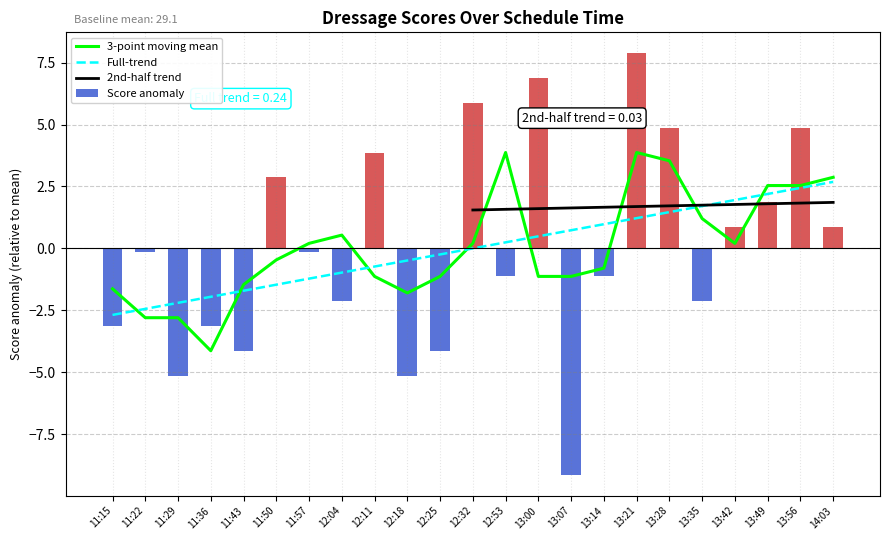

Reading left to right, what are all the values shown in this chart?

11:15=26	11:22=29	11:29=24	11:36=26	11:43=25	11:50=32	11:57=29	12:04=27	12:11=33	12:18=24	12:25=25	12:32=35	12:53=28	13:00=36	13:07=20	13:14=28	13:21=37	13:28=34	13:35=27	13:42=30	13:49=31	13:56=34	14:03=30